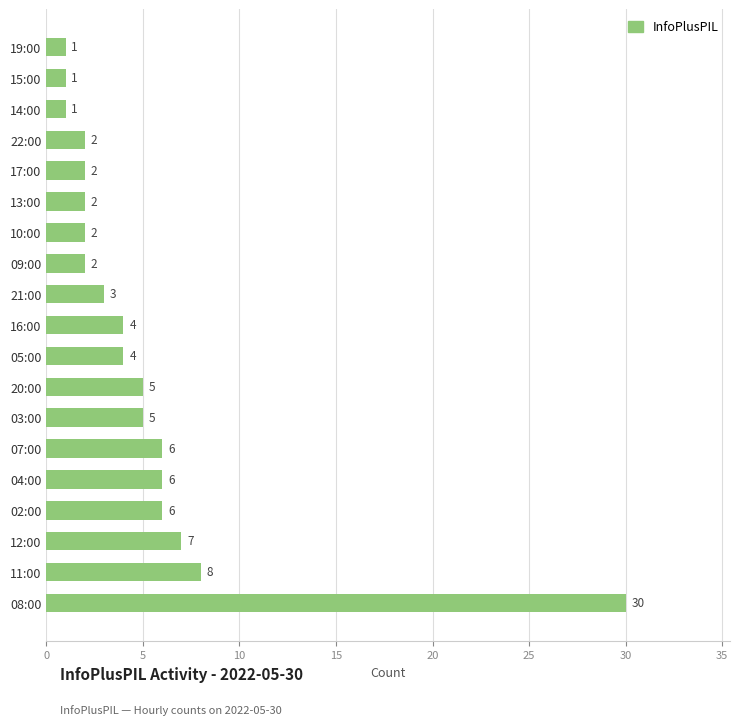

Reading top to bottom, extract all data points from this chart.

1	1	1	2	2	2	2	2	3	4	4	5	5	6	6	6	7	8	30